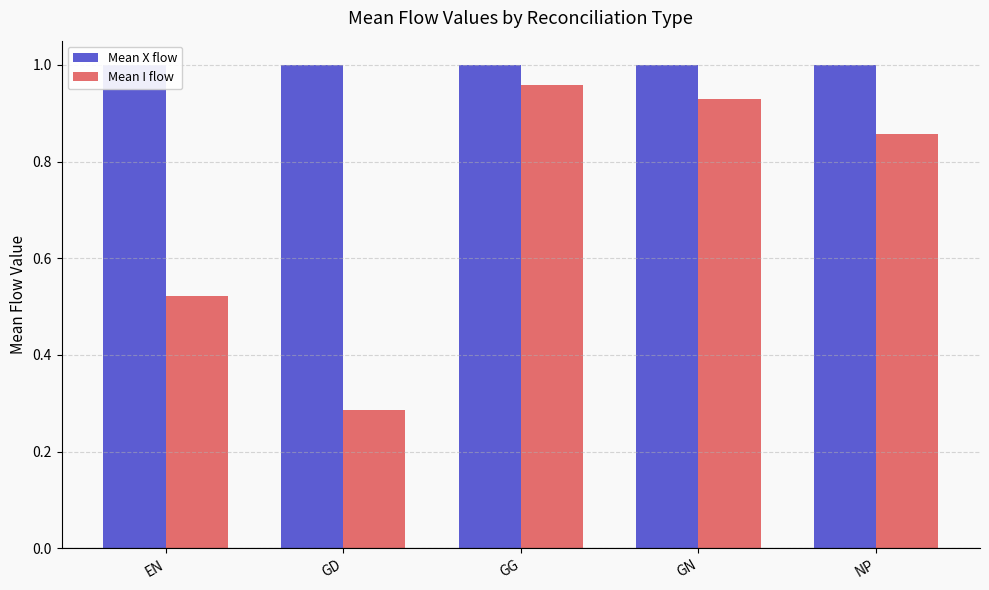

The Mean I flow series shows 1.0 at GG. True or false?

True